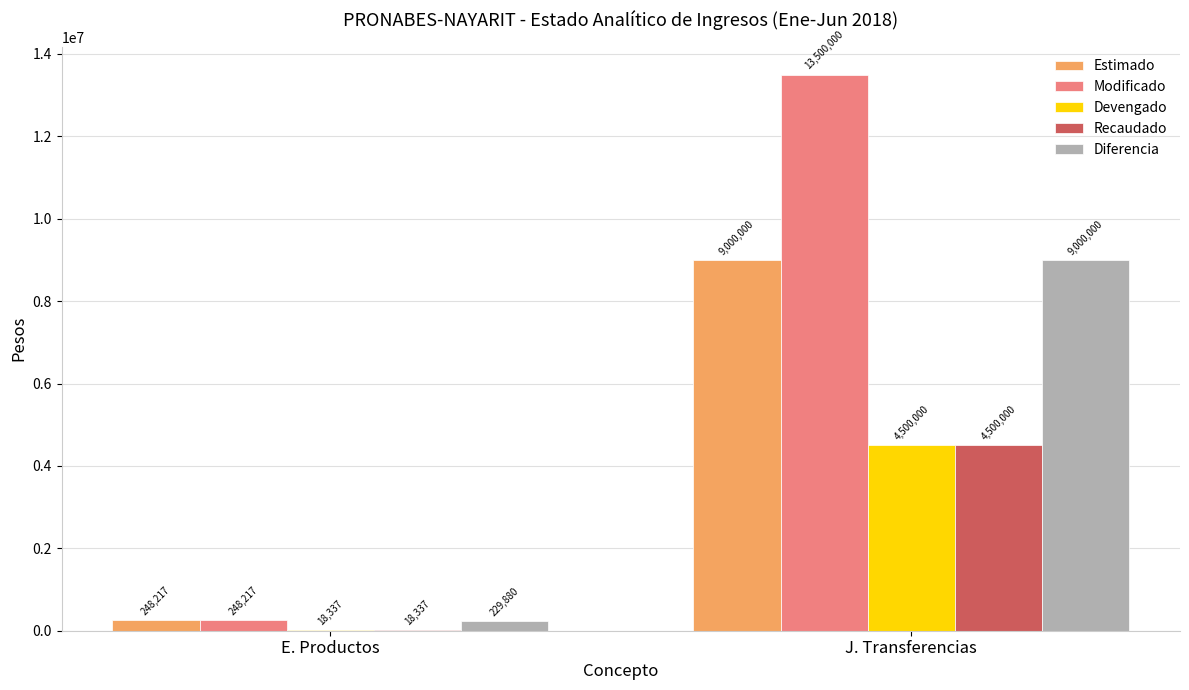

What is the highest value of the Recaudado series?

4500000.0